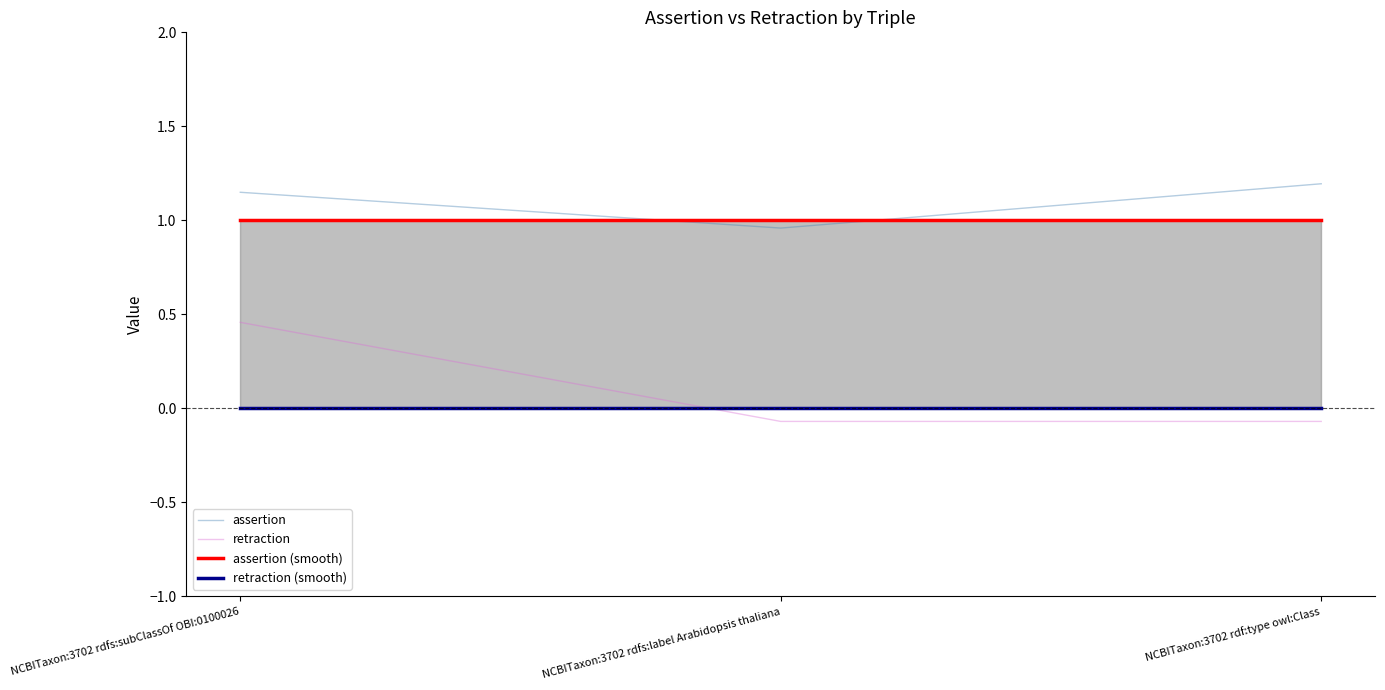

Reading left to right, list all the values displayed in this chart.

assertion: 1.1	1.0	1.2
retraction: 0.5	-0.1	-0.1
assertion (smooth): 1.0	1.0	1.0
retraction (smooth): 0.0	0.0	0.0